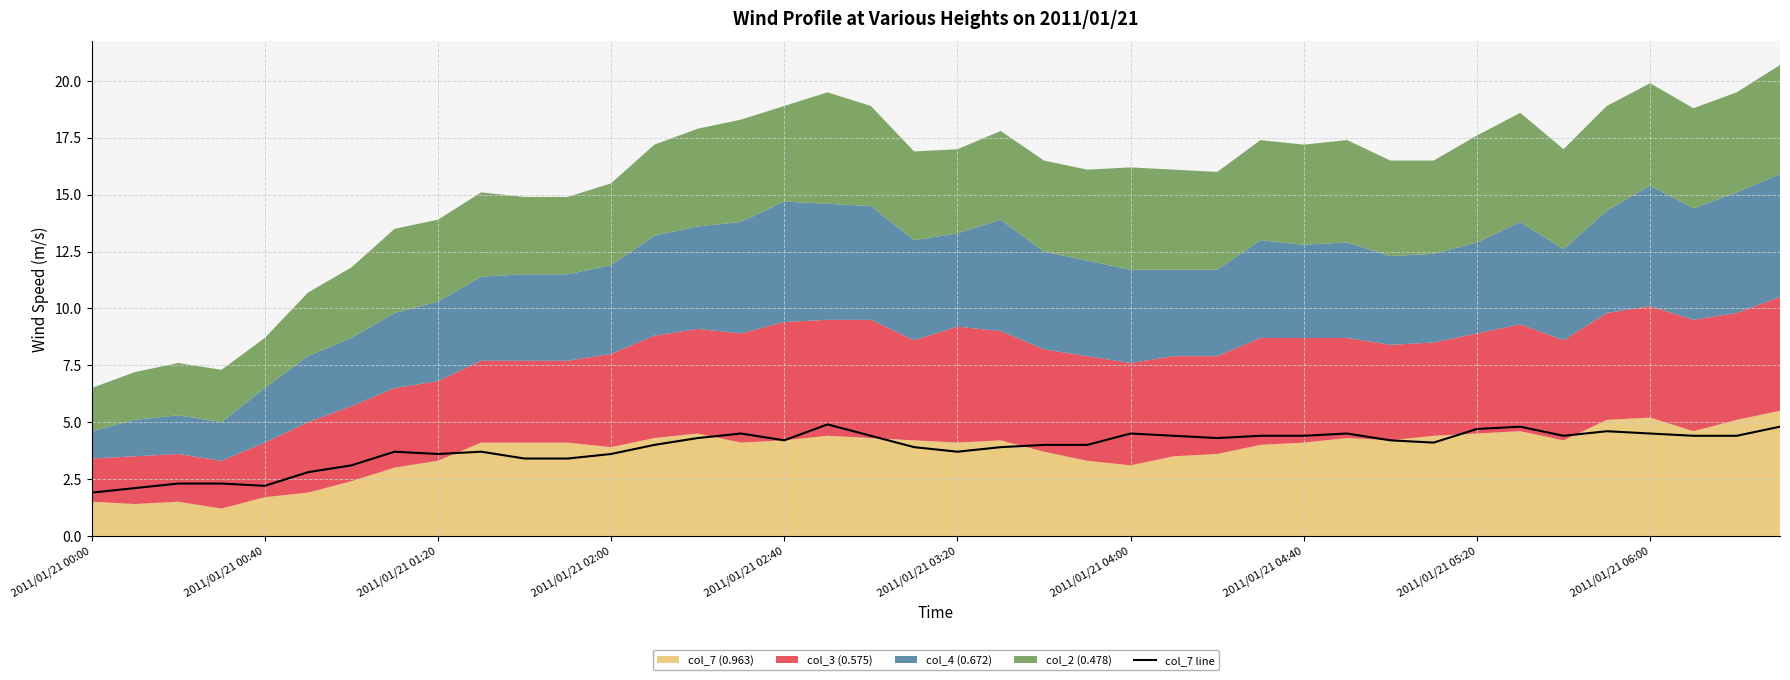

True or false: the data shows 6.4 at 30.

False